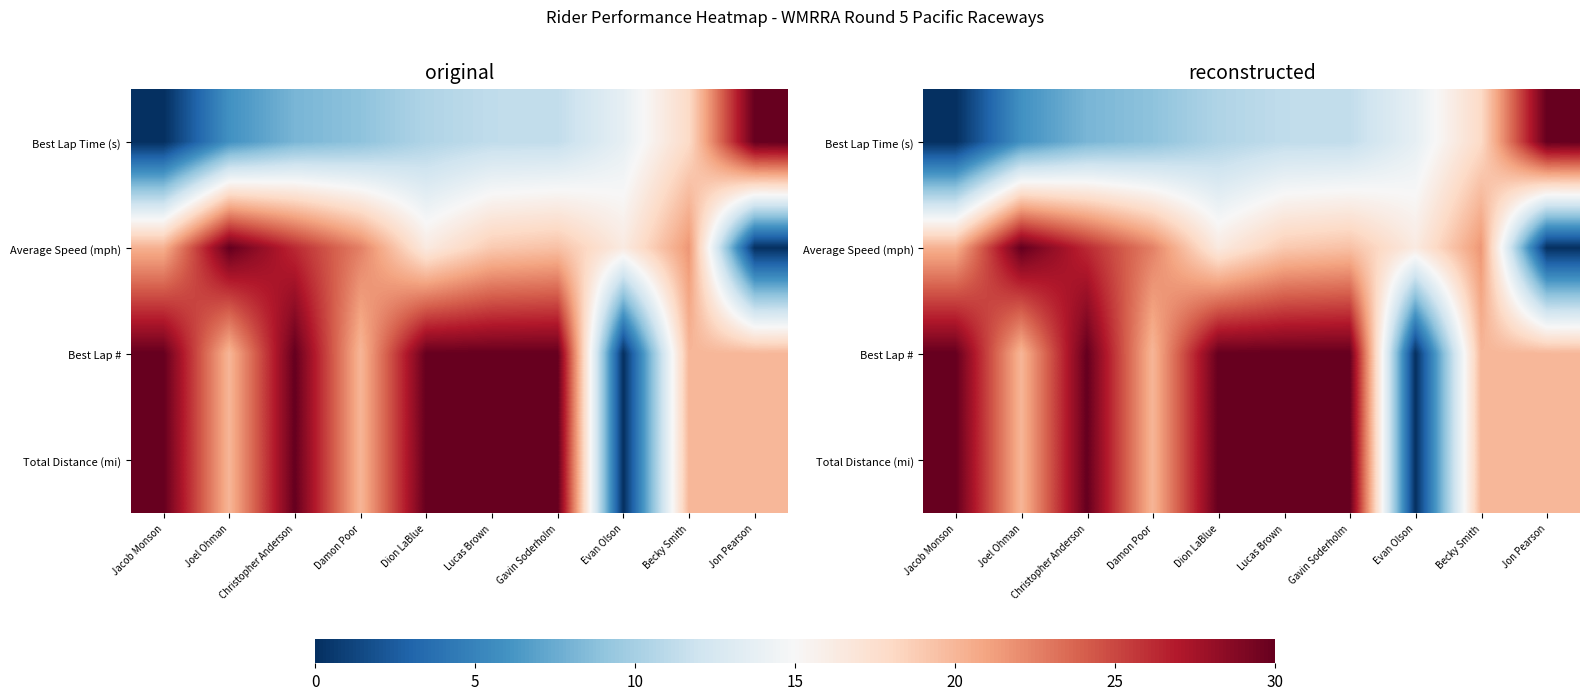

Where does the Average Speed (mph) series first go above 20?

Jacob Monson